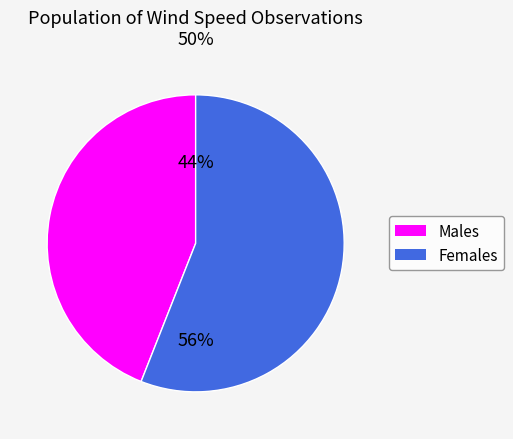

Is there a majority slice in this chart?

Yes